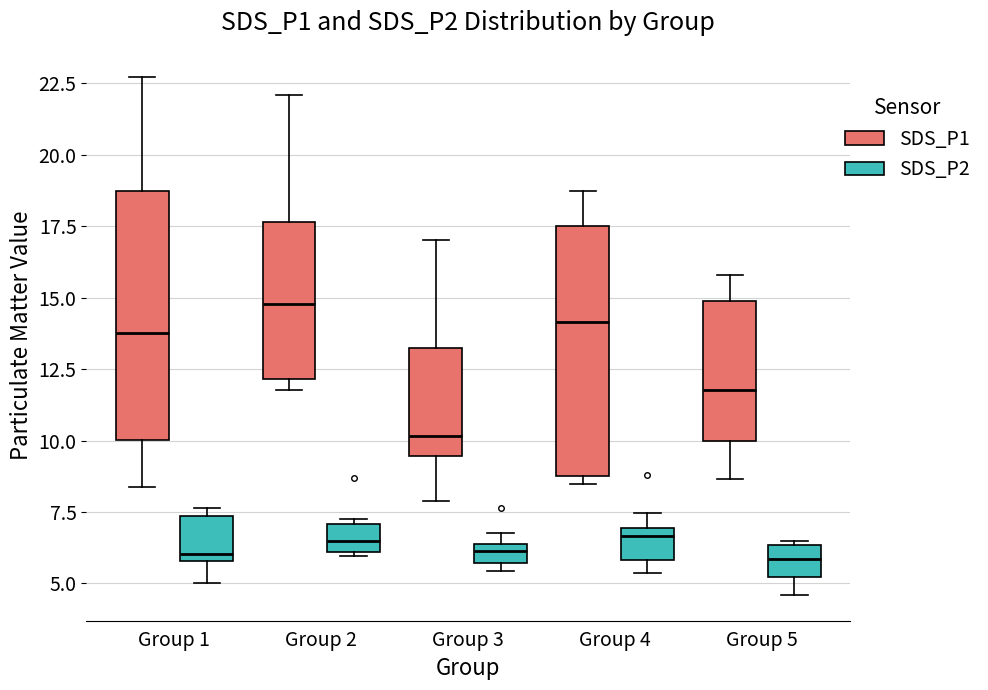

Where is the upper edge of the box for Group 5 (SDS_P1) on the y-axis? The values are not printed on the chart, so give them approximately, as read against the axis.

15.0